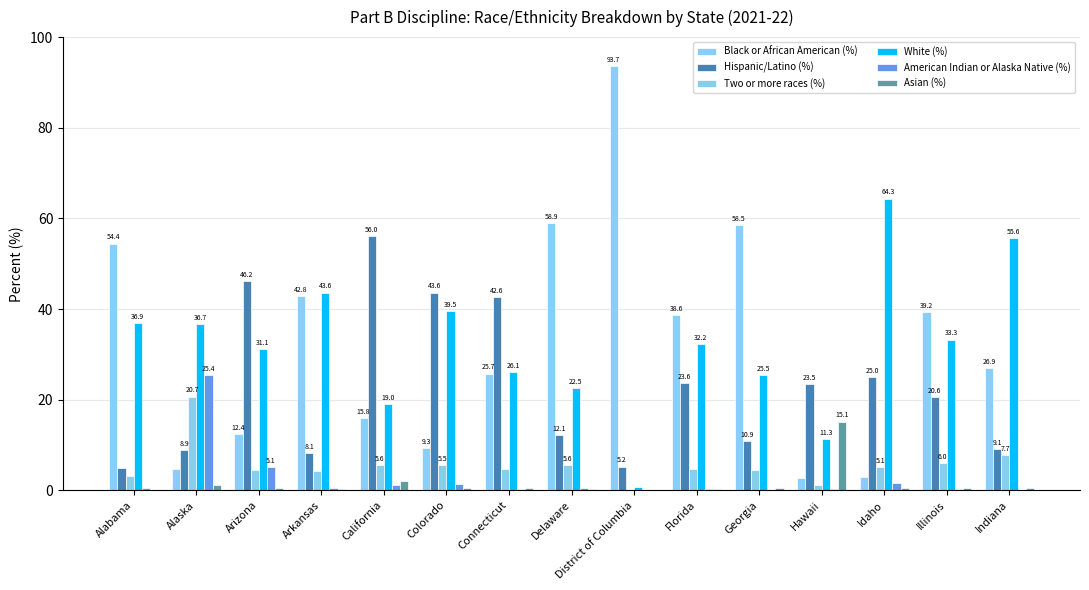

How many values in the Hispanic/Latino (%) series exceed 20?

8